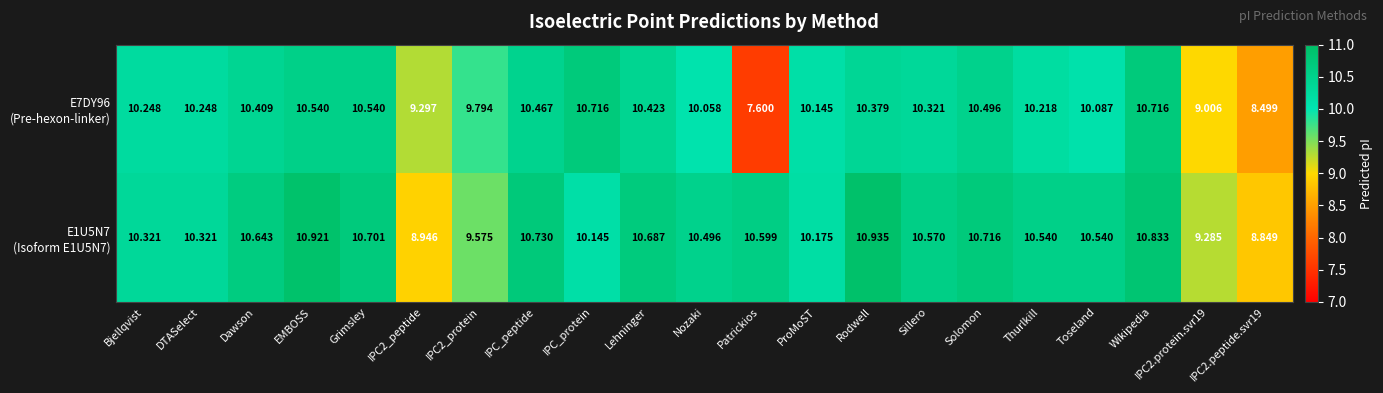

Which label corresponds to the smallest value in the chart?

Patrickios